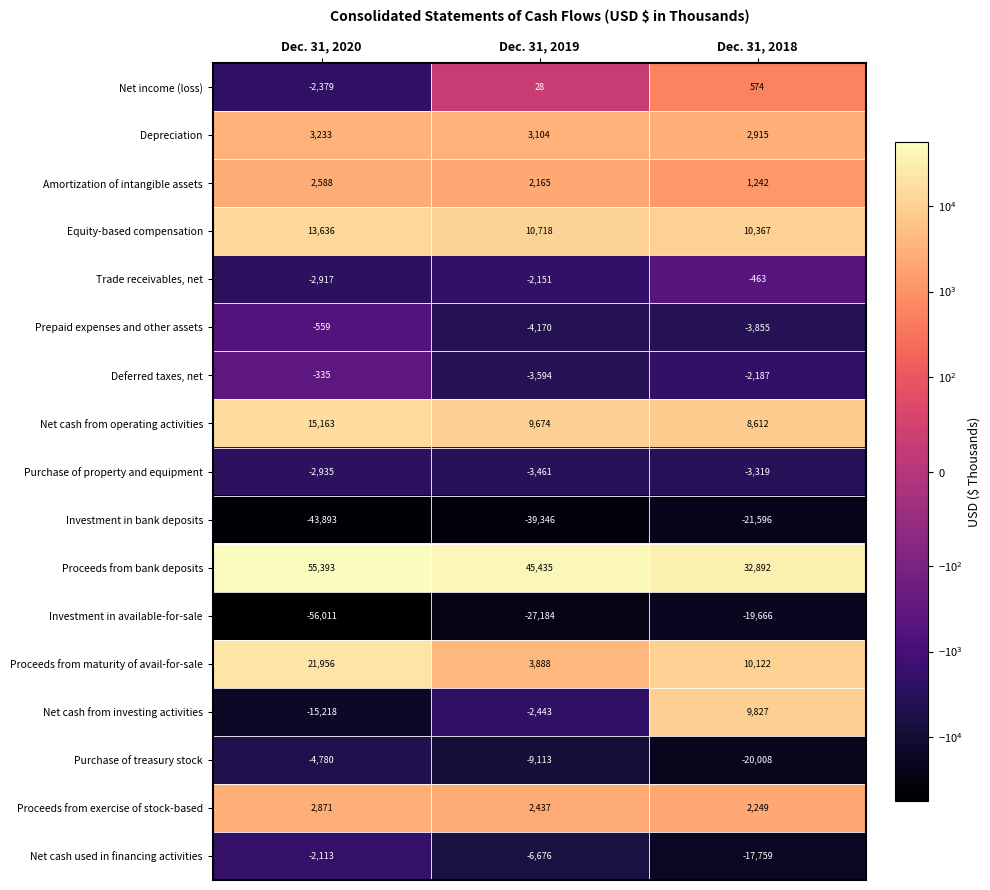

How many Net cash from investing activities values are between -15218 and 9827?

3